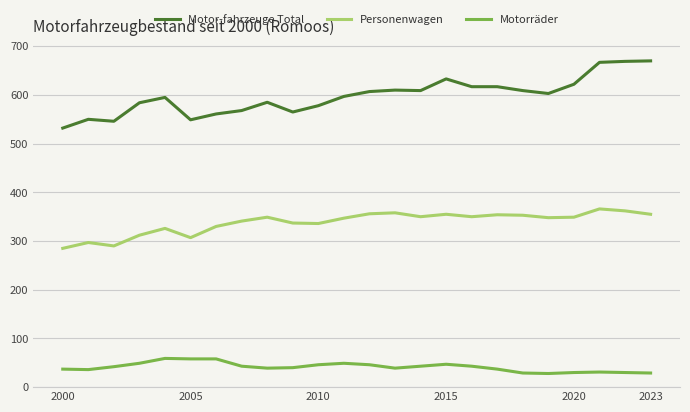

What is the lowest value of the Personenwagen series?

285